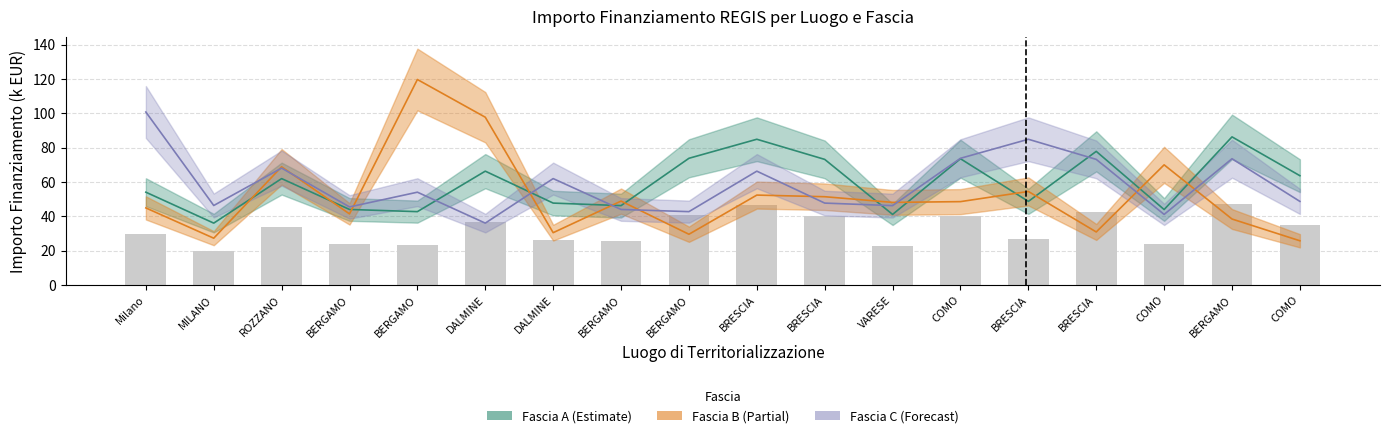

How many categories are shown in the chart?

18